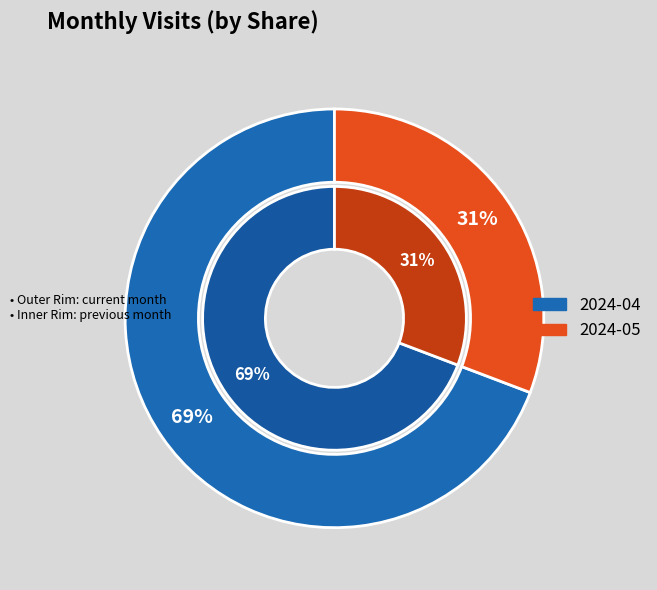

What percentage do 2024-04 and 2024-05 together represent?

100.0%